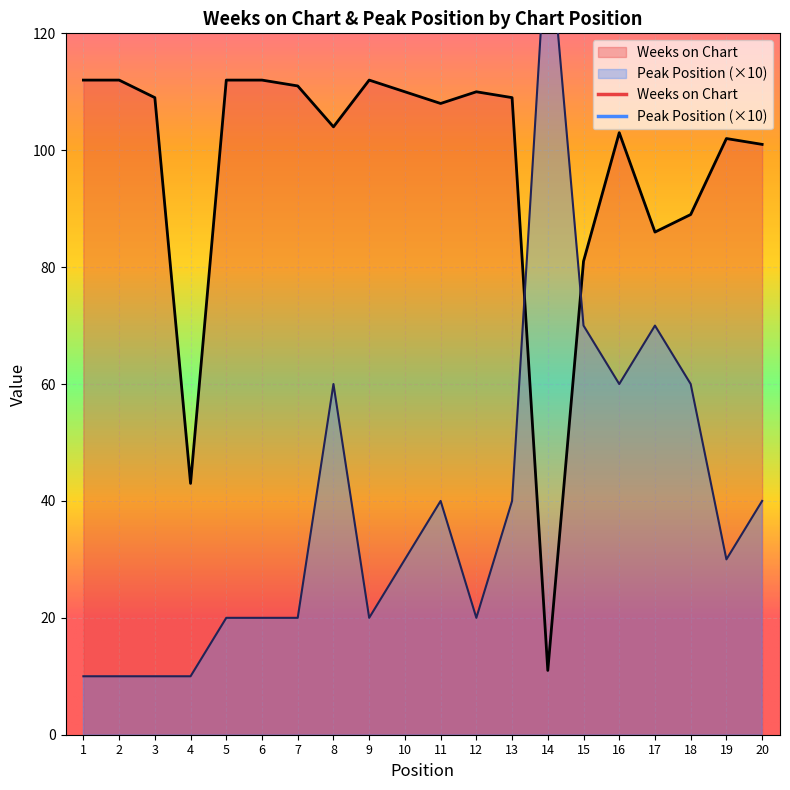

At which category does the chart reach its minimum across all series?

1